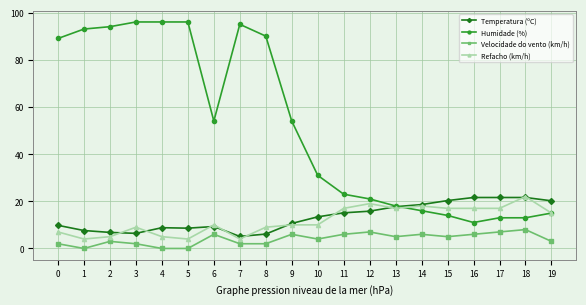

True or false: Refacho (km/h) has a value of 3.1 at 8.

False